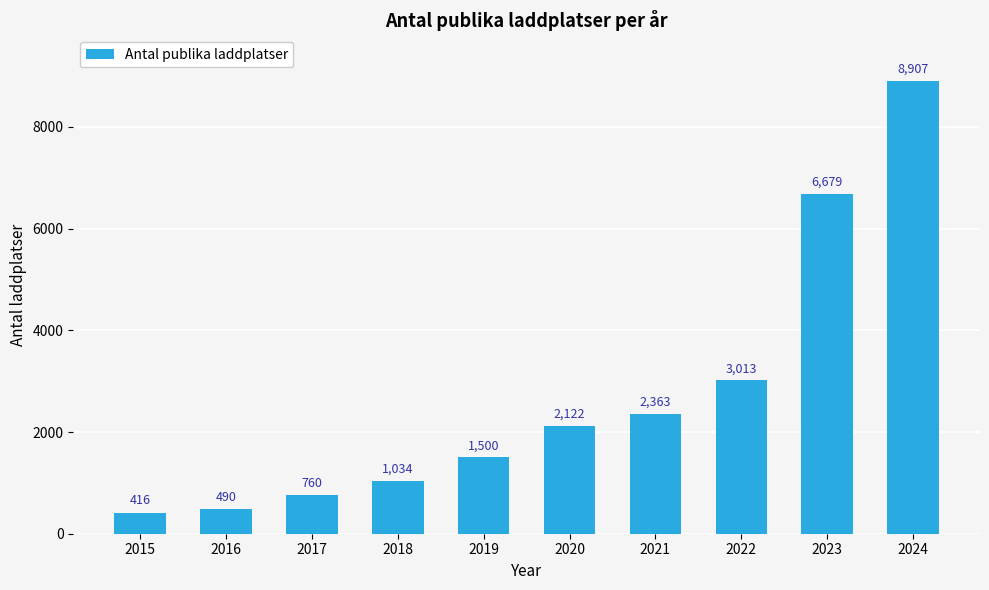

True or false: the data shows 416 at 2015.

True